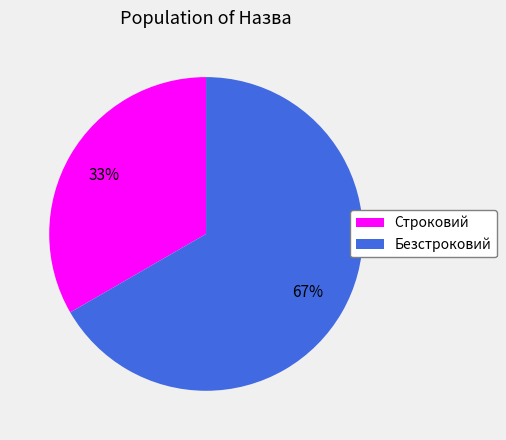

What is the smallest slice in the pie chart?

Строковий